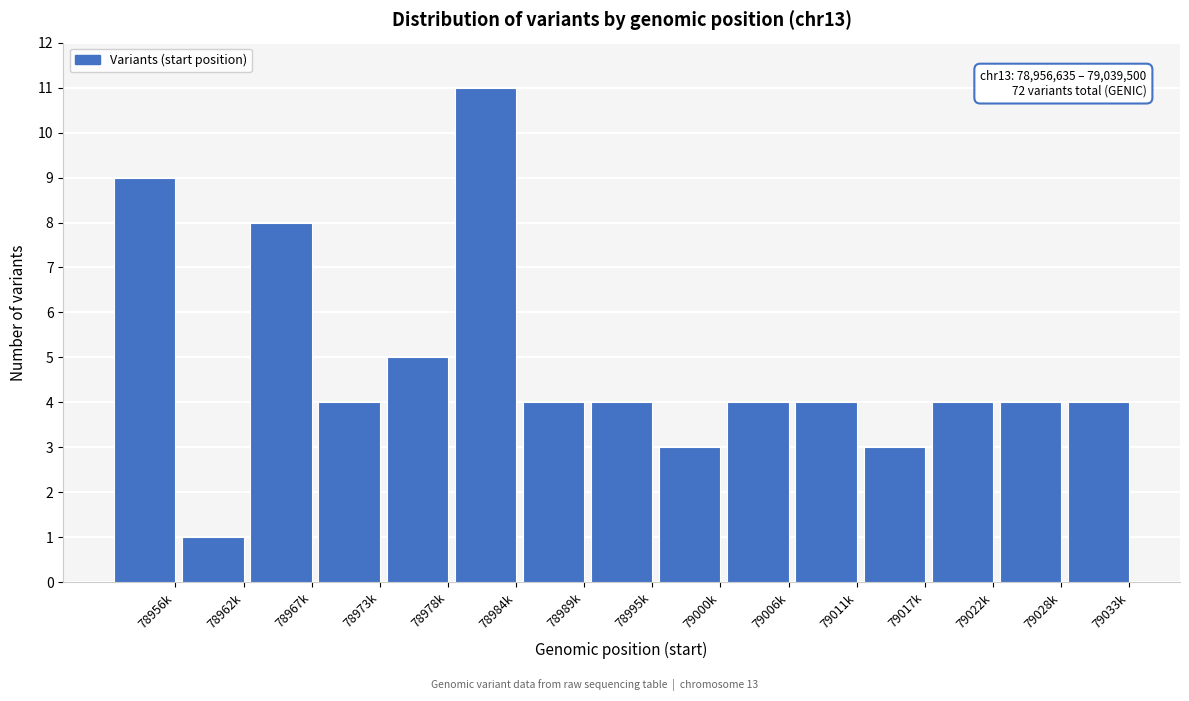

Reading left to right, list all the values displayed in this chart.

78956k=9	78962k=1	78967k=8	78973k=4	78978k=5	78984k=11	78989k=4	78995k=4	79000k=3	79006k=4	79011k=4	79017k=3	79022k=4	79028k=4	79033k=4